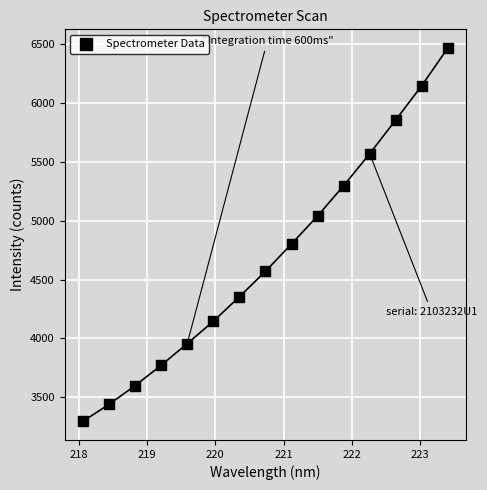

What is the range of X values (max minus min)?

5.3